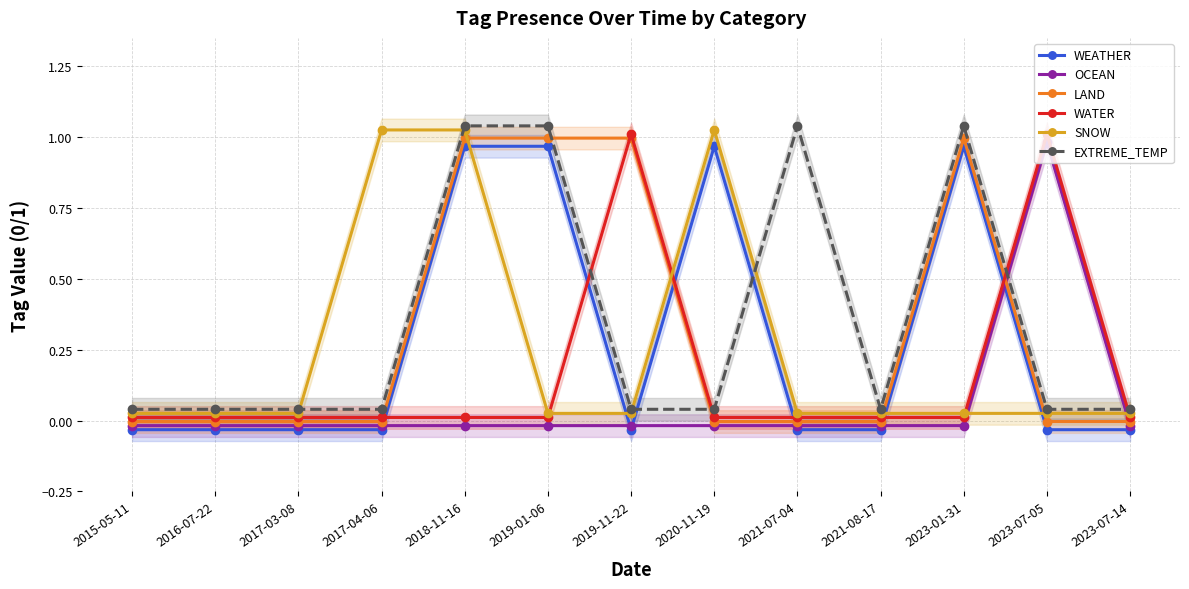

What is the difference between the maximum and minimum values in the WATER series?

1.0